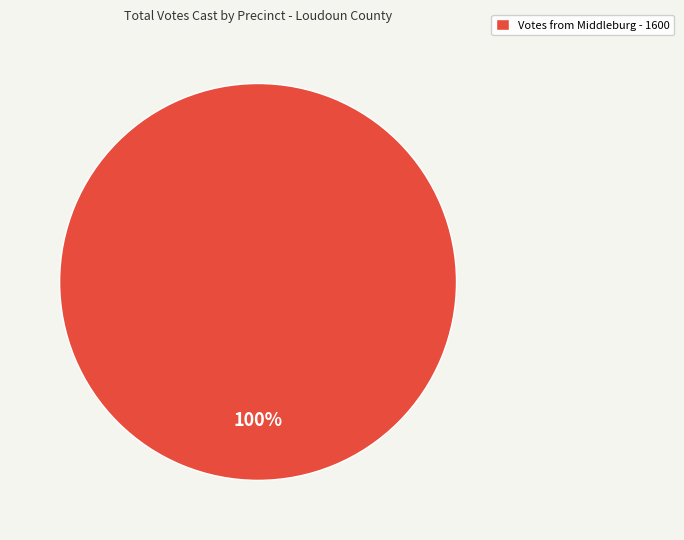

The Votes from Middleburg - 1600 slice represents 90% of the pie. True or false?

False